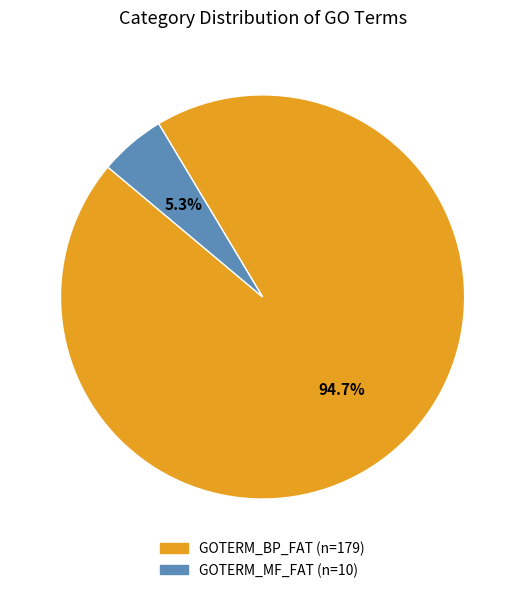

What is the majority slice?

GOTERM_BP_FAT